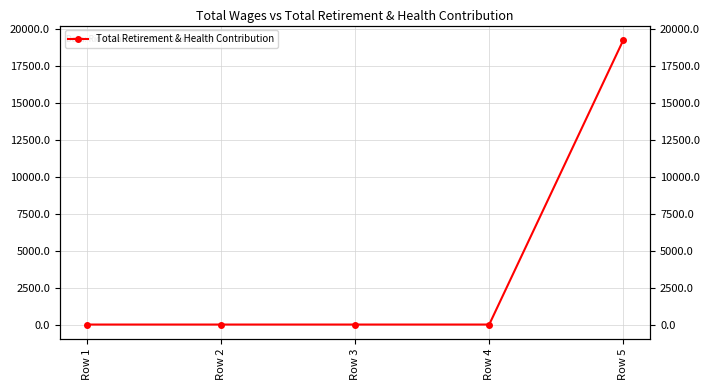

Reading left to right, list all the values displayed in this chart.

0	0	0	0	19284